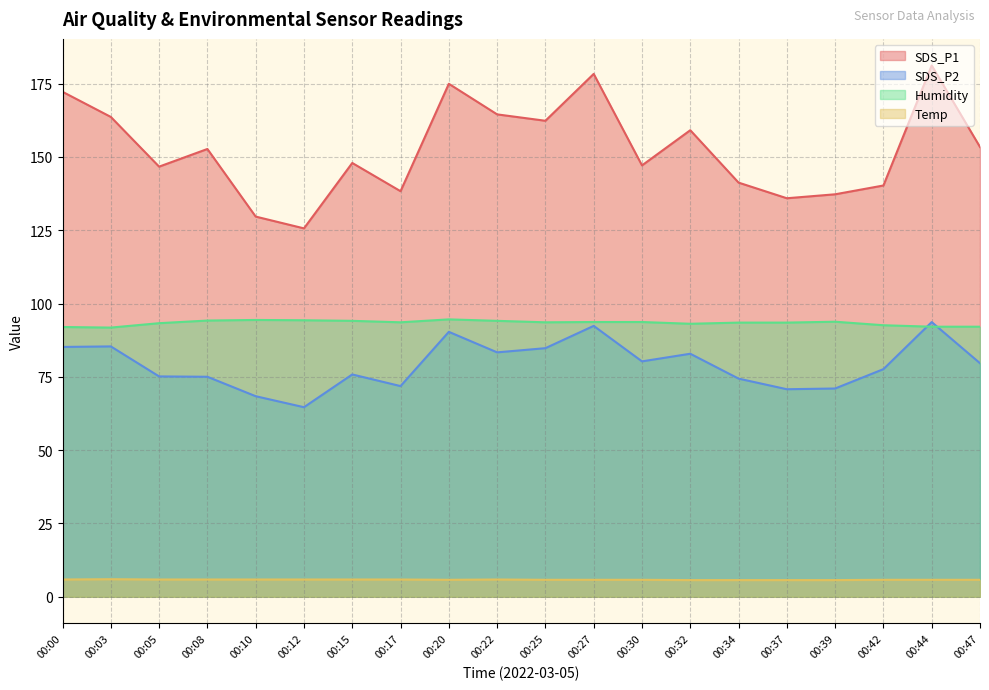

What is the difference between the highest and lowest values at 00:22?

158.6